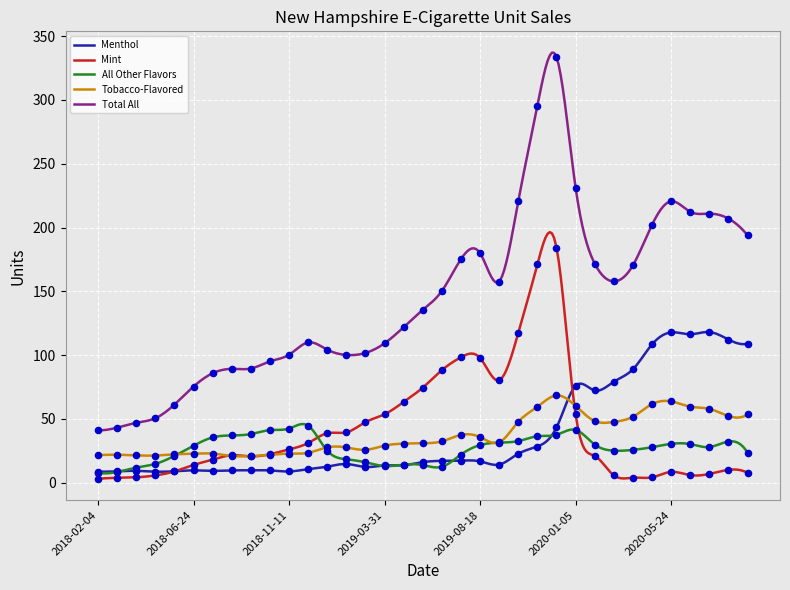

Which series has the largest total across all categories?

Total All